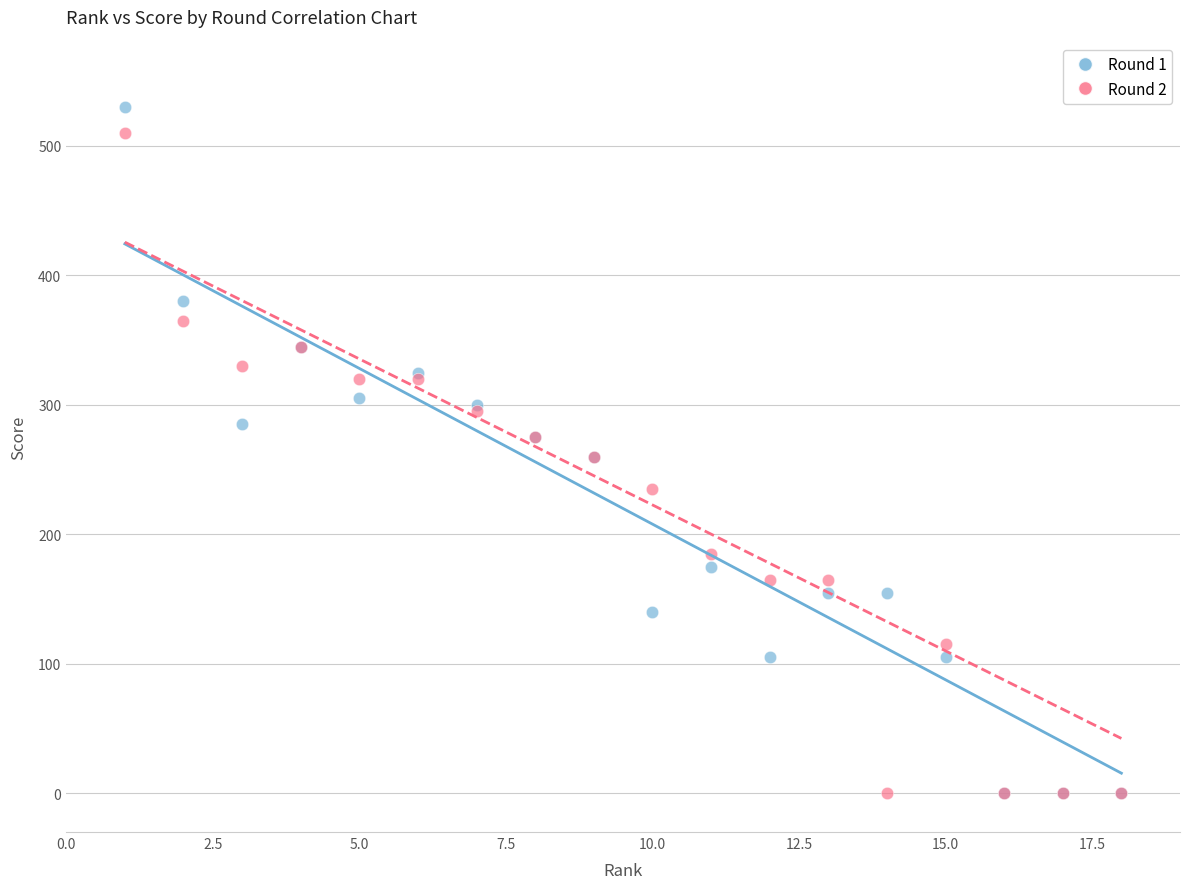

What are all the series names shown in the legend?

Round 1, Round 2